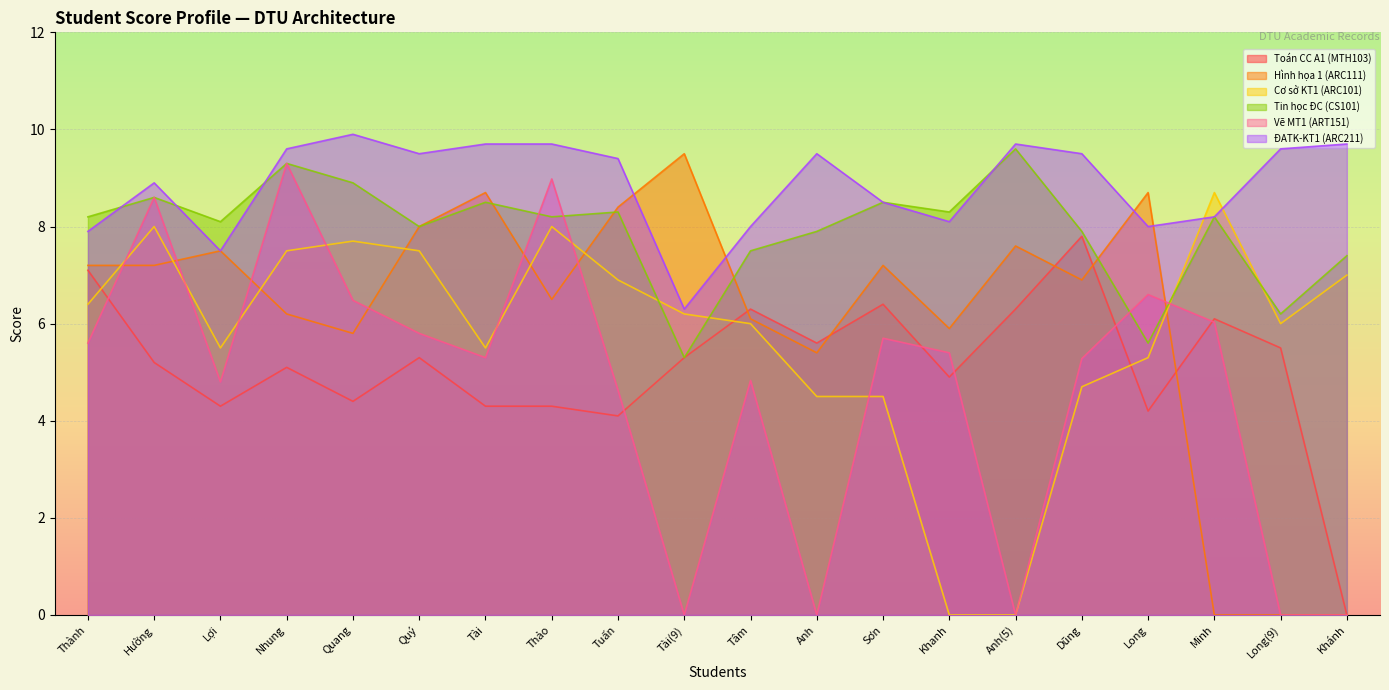

What is the difference between the ĐATK-KT1 (ARC211) values at Tài and Long(9)?

0.1